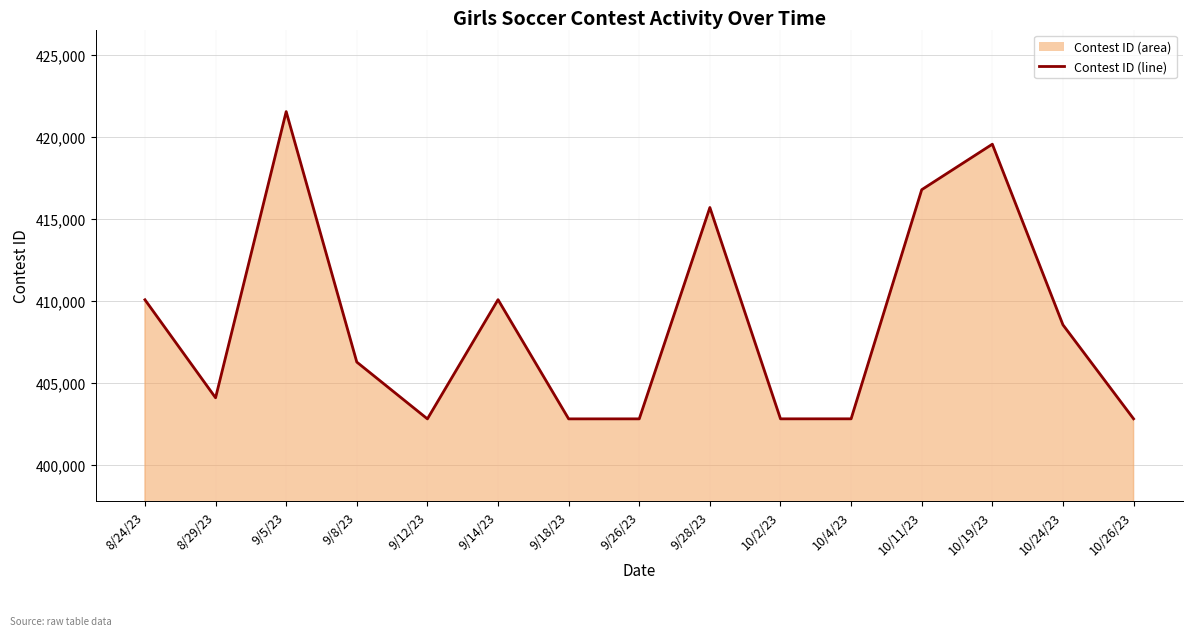

What is the difference between the values at 10/26/23 and 8/24/23?

7254